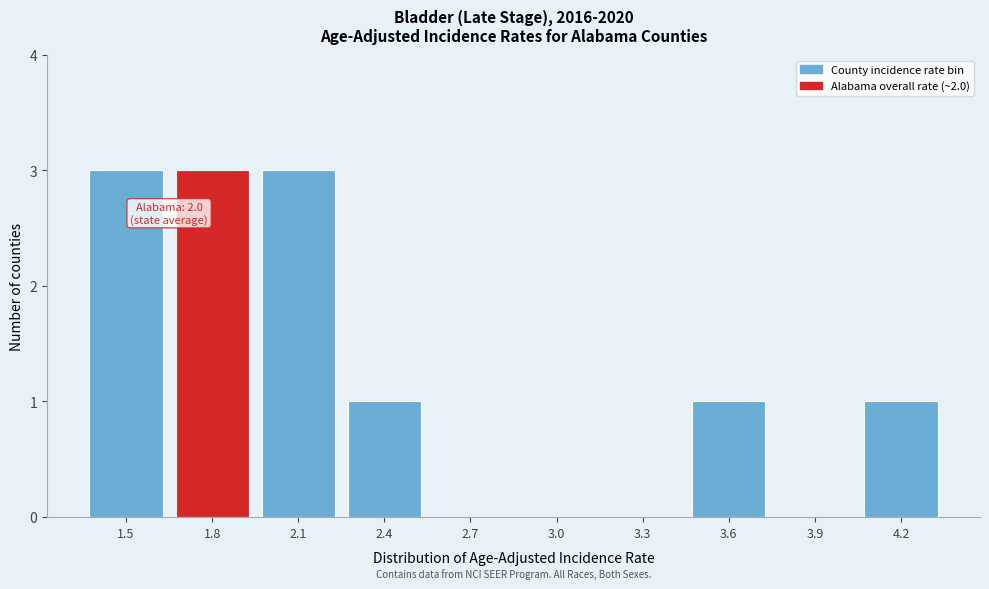

Reading left to right, list all the values displayed in this chart.

1.5=3	1.8=3	2.1=3	2.4=1	2.7=0	3.0=0	3.3=0	3.6=1	3.9=0	4.2=1